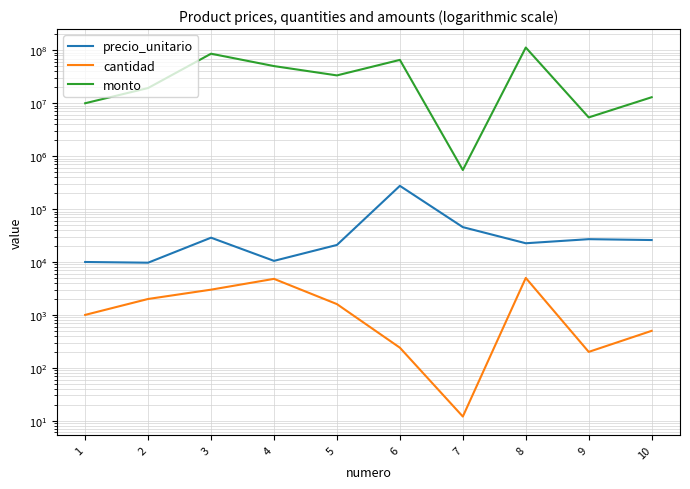

What is the sum of all monto values?

397747200